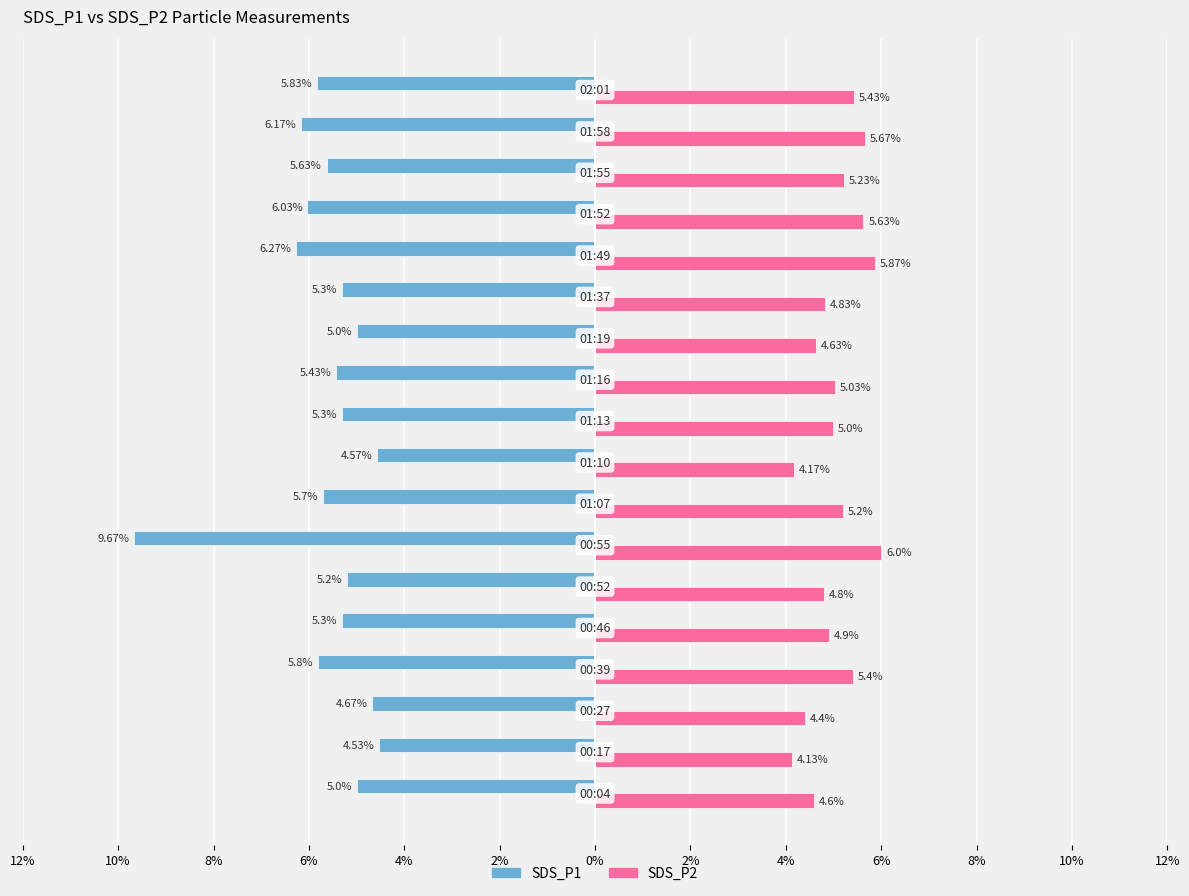

What are all the series names shown in the legend?

SDS_P1, SDS_P2